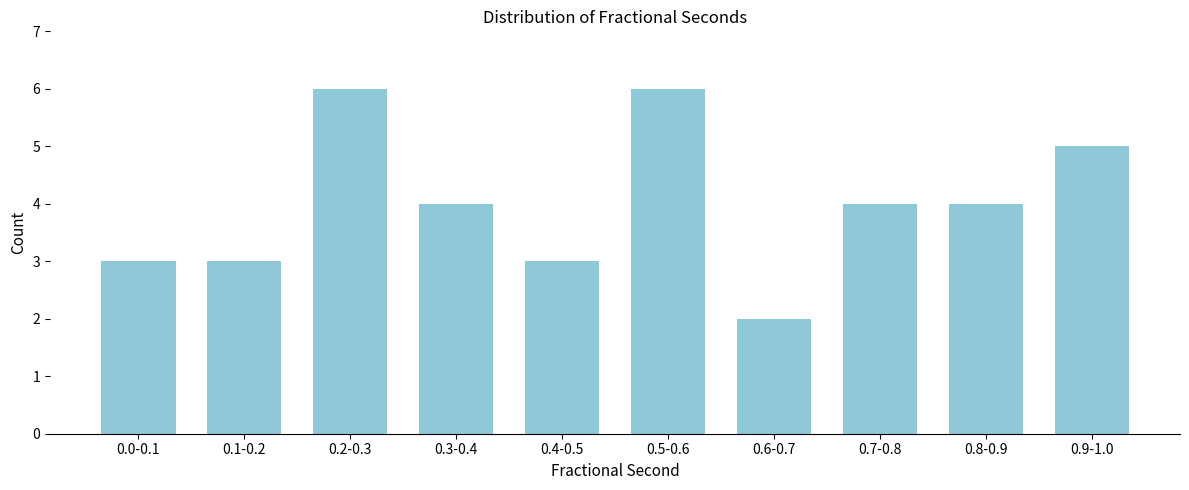

Reading left to right, transcribe all the data shown in this chart.

0.0-0.1=3	0.1-0.2=3	0.2-0.3=6	0.3-0.4=4	0.4-0.5=3	0.5-0.6=6	0.6-0.7=2	0.7-0.8=4	0.8-0.9=4	0.9-1.0=5